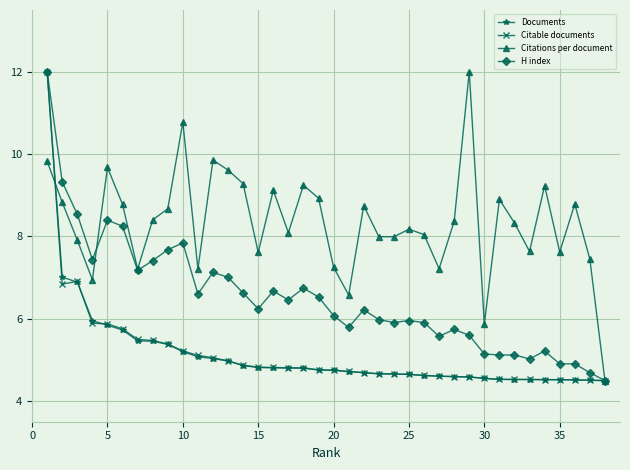

True or false: Citations per document has more than 2 interior local peaks.

True